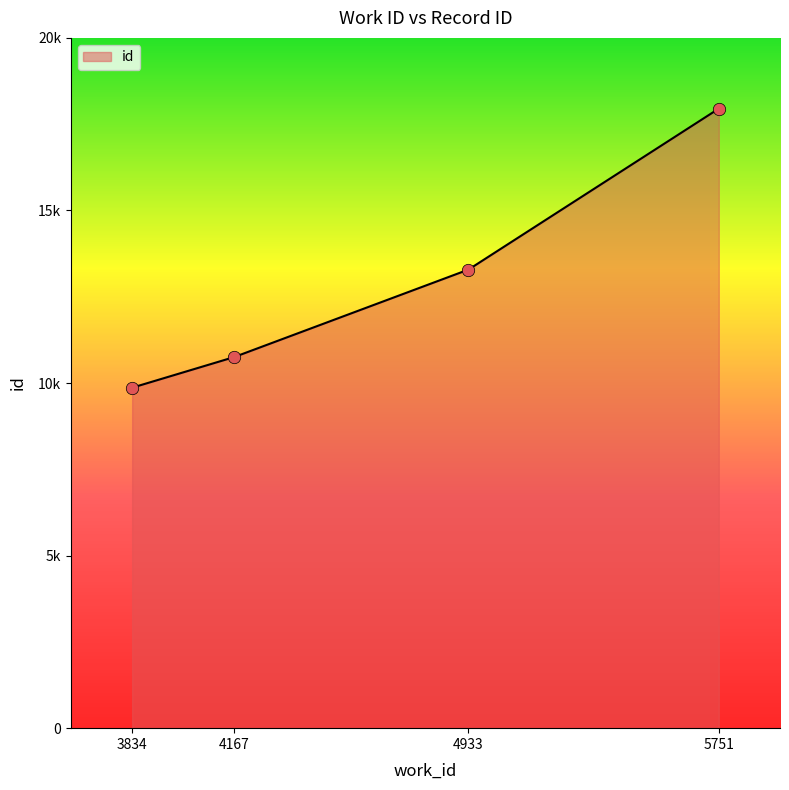

Does the chart have visible grid lines?

No